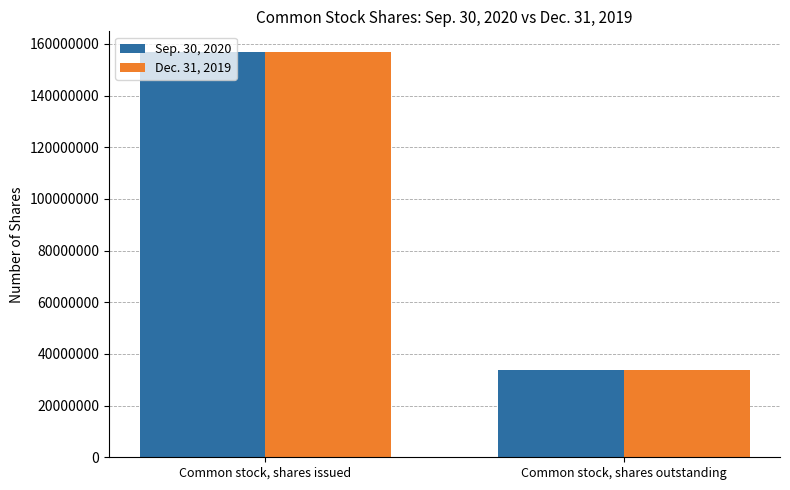

At which category is the sum across all series the highest?

Common stock, shares issued